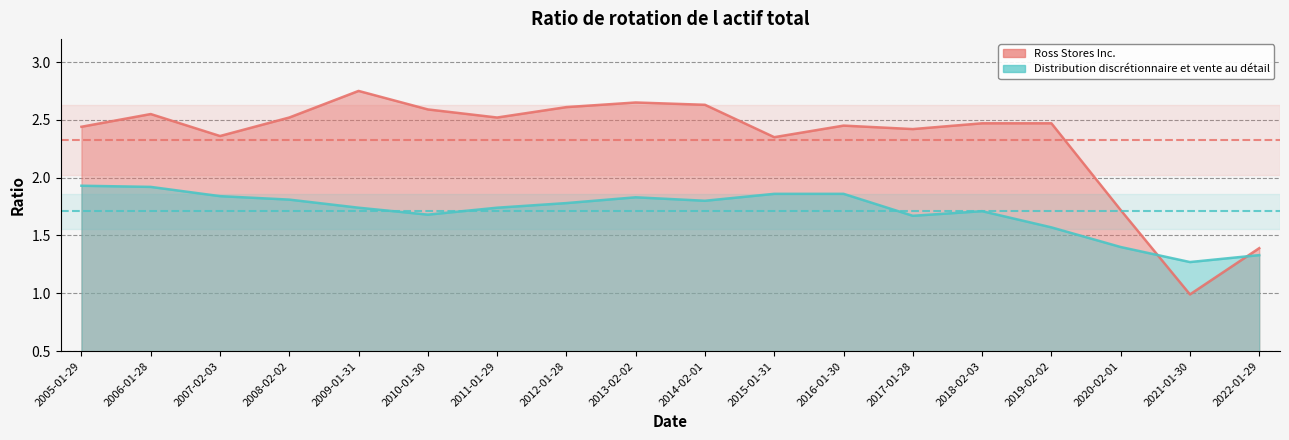

How many categories are shown in the chart?

18